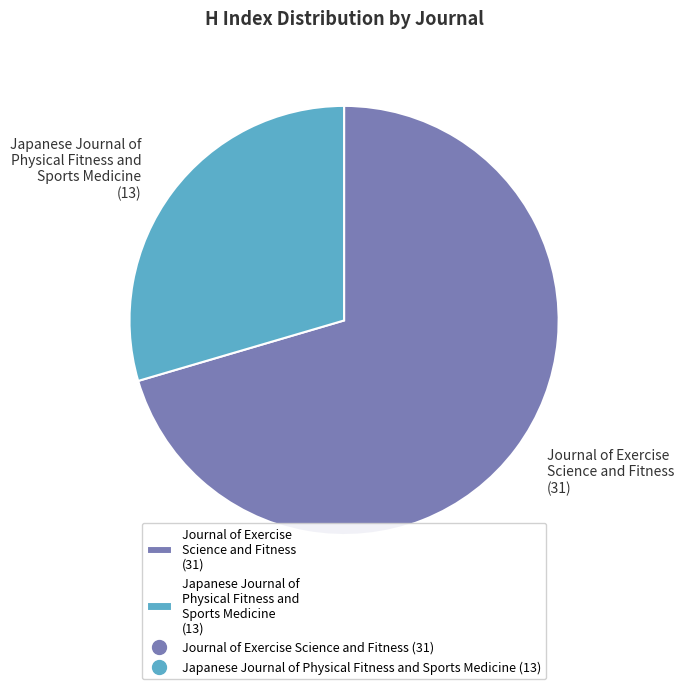

Is it true that Journal of Exercise Science and Fitness is 70% of the pie?

True